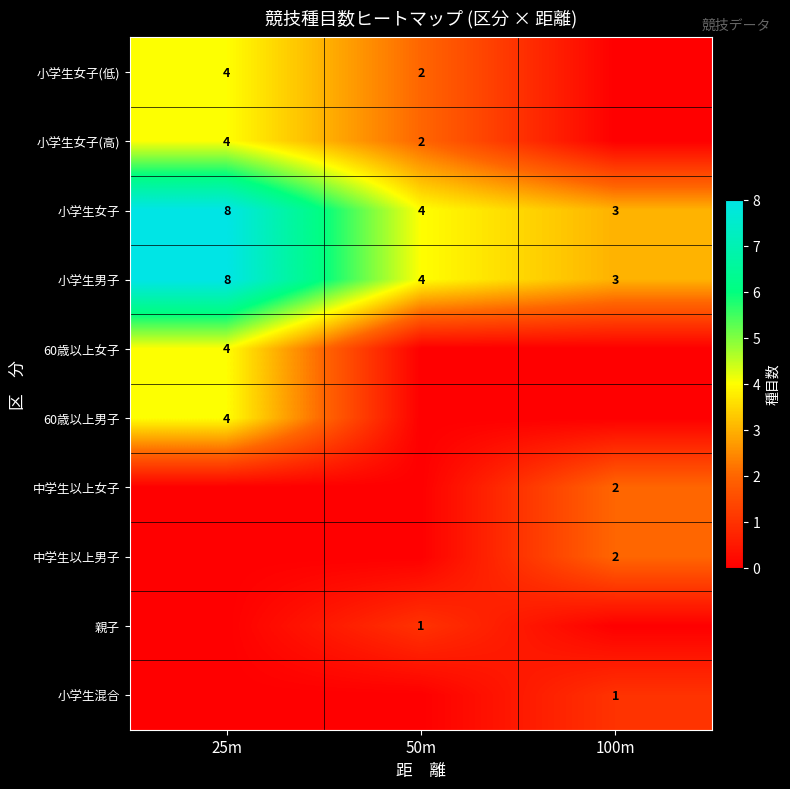

Count the number of data series in this chart.

10